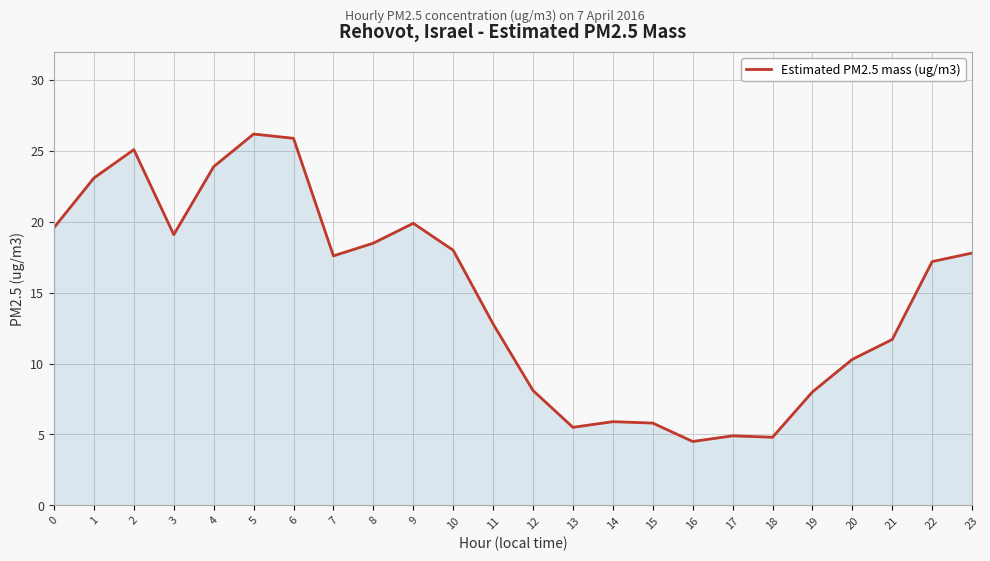

The value at 15 is 3.1. True or false?

False